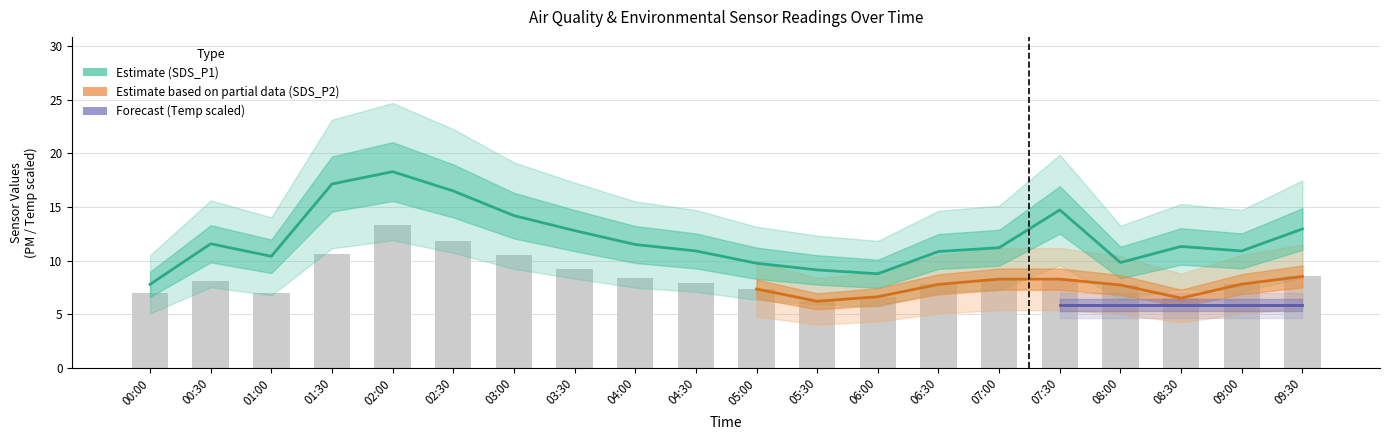

What is the average value of the SDS_P1 series?

12.0